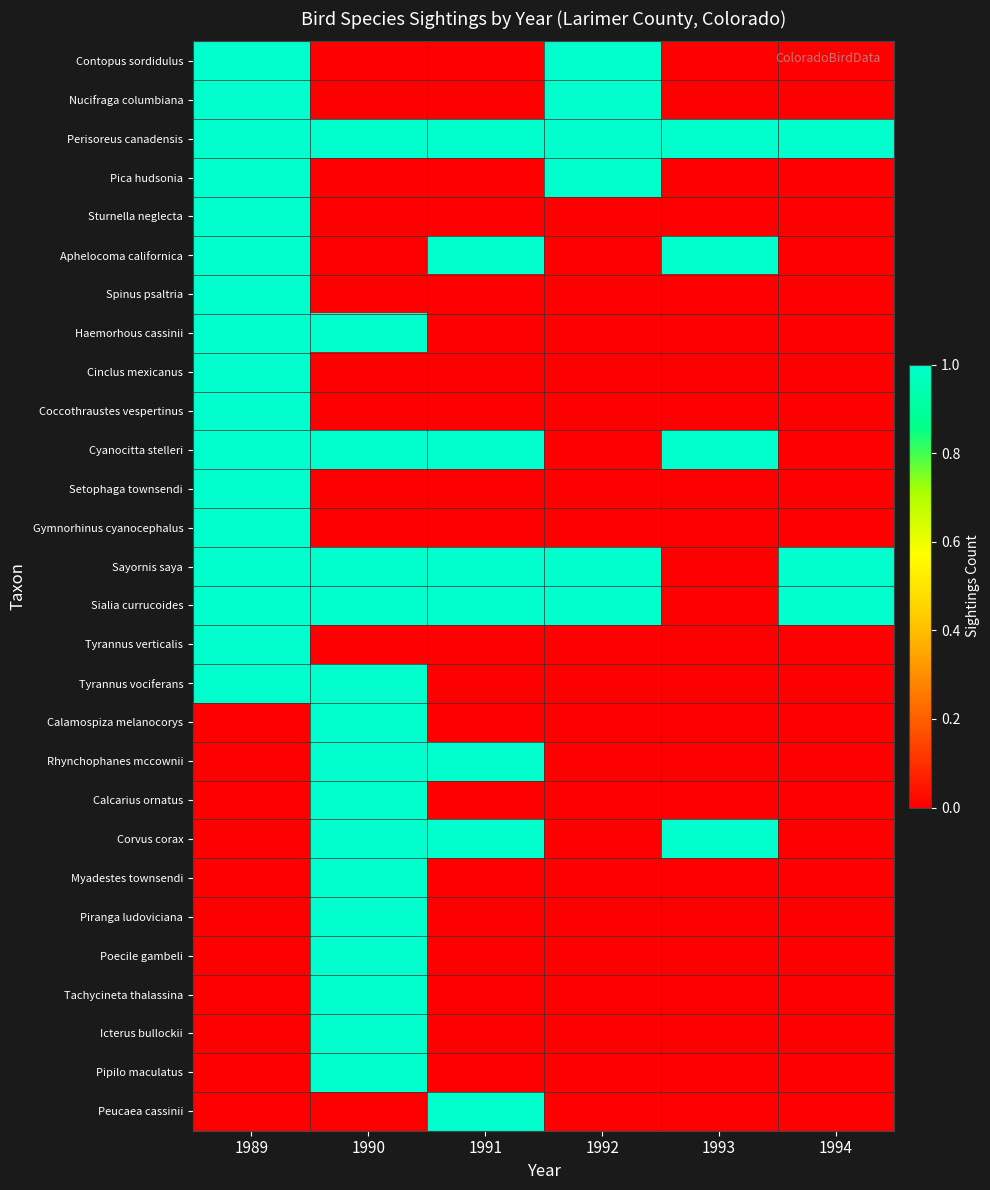

Which series has the largest total across all categories?

Perisoreus canadensis